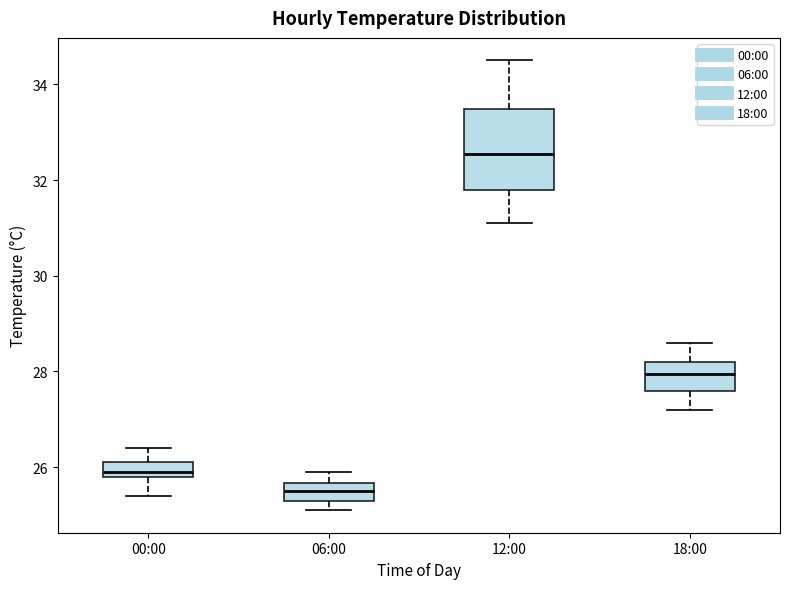

Where does the upper whisker of the box for 12:00 end on the y-axis? The values are not printed on the chart, so give them approximately, as read against the axis.

34.6